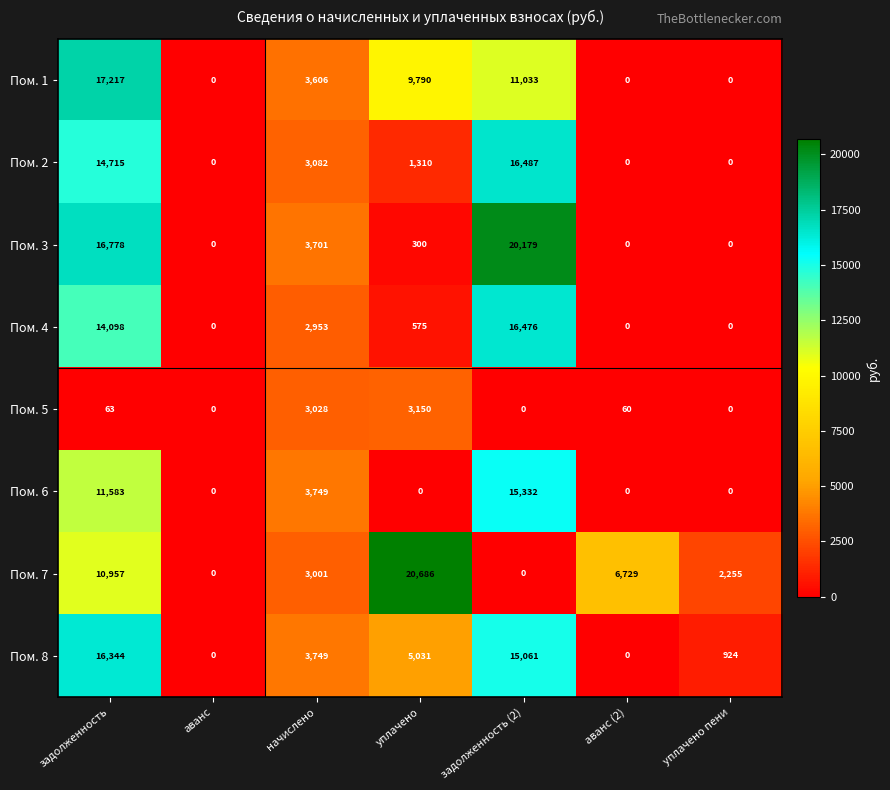

What is the average value of the Пом. 2 series?

5085